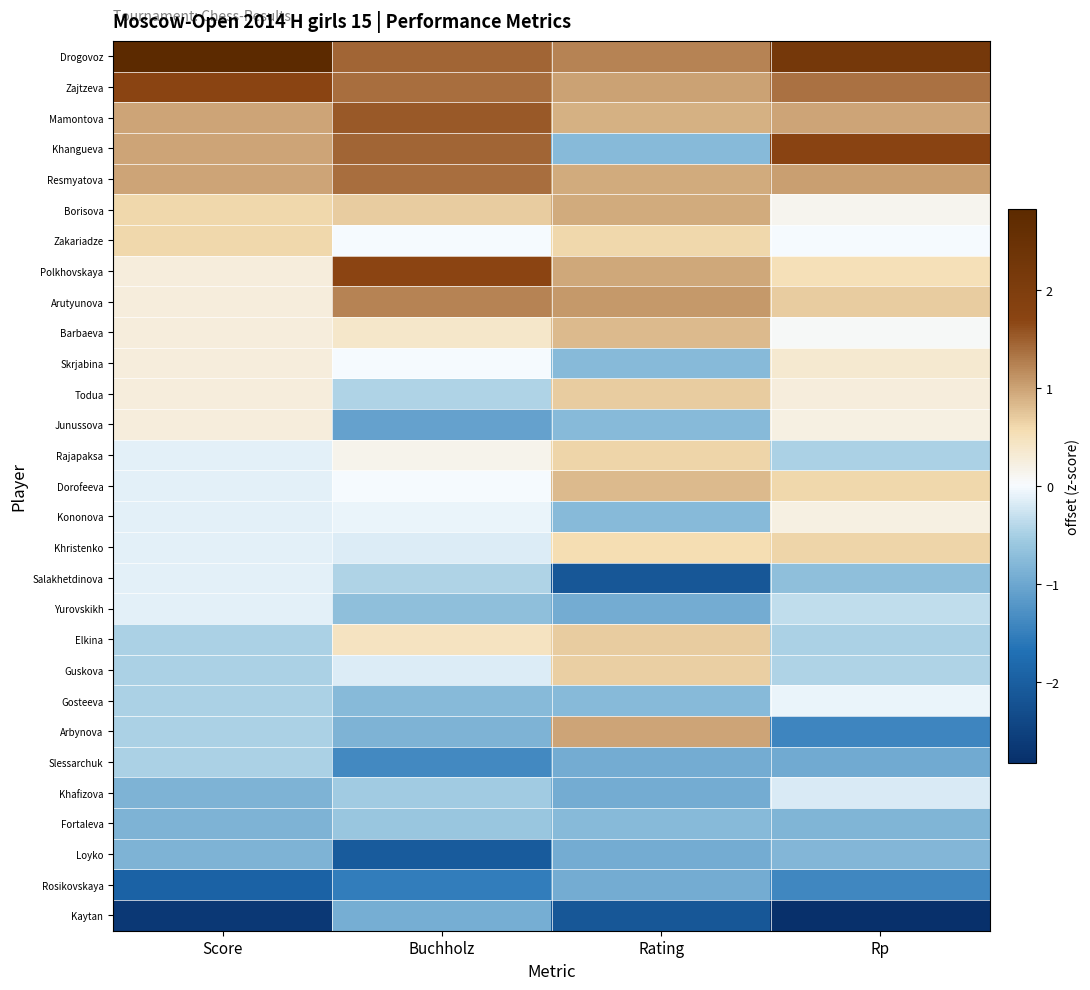

Which has a higher value, Buchholz or Score?

Score